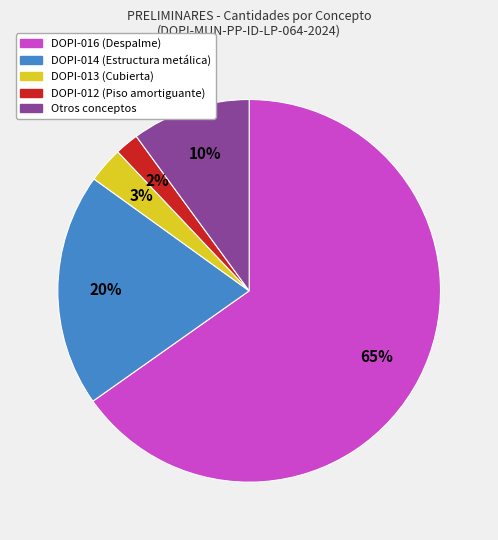

Does any single category account for the majority?

Yes